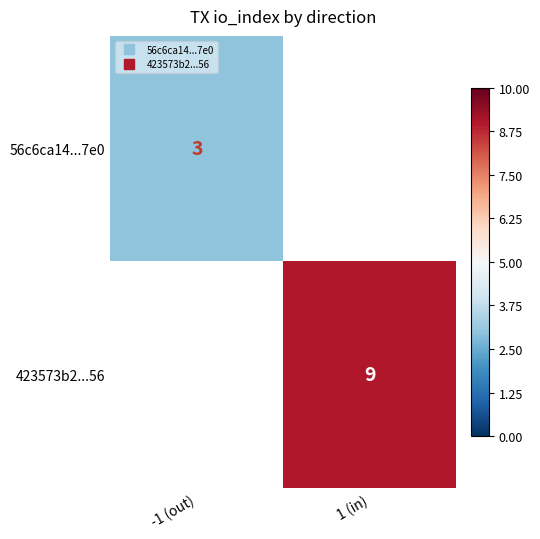

Which category has the lowest value across all series?

-1 (out)